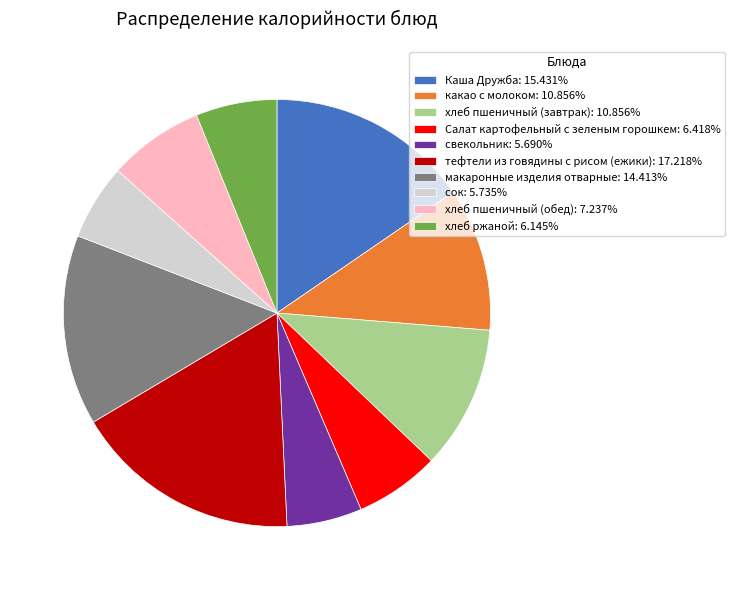

How many slices are in this pie chart?

10